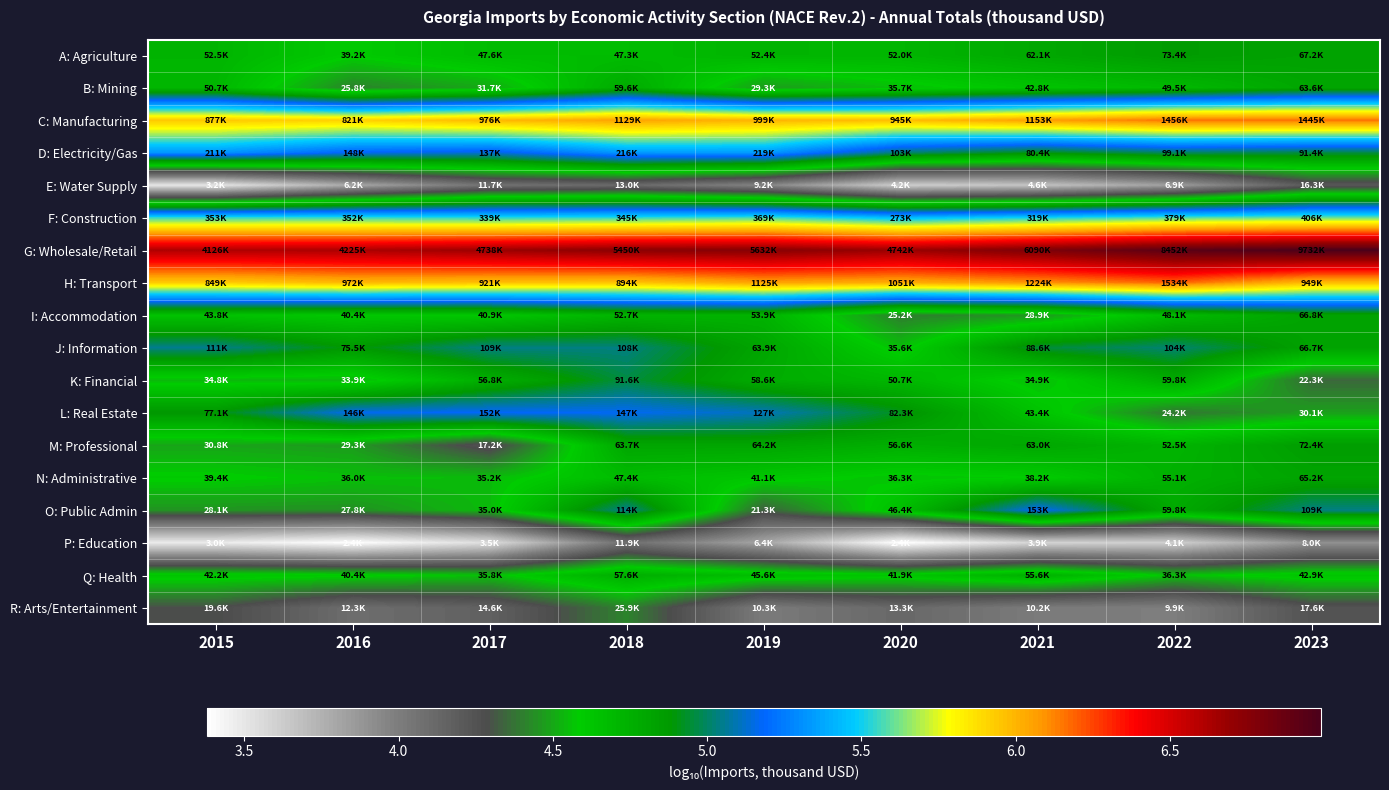

Between 2023 and 2019, which is larger?

2023